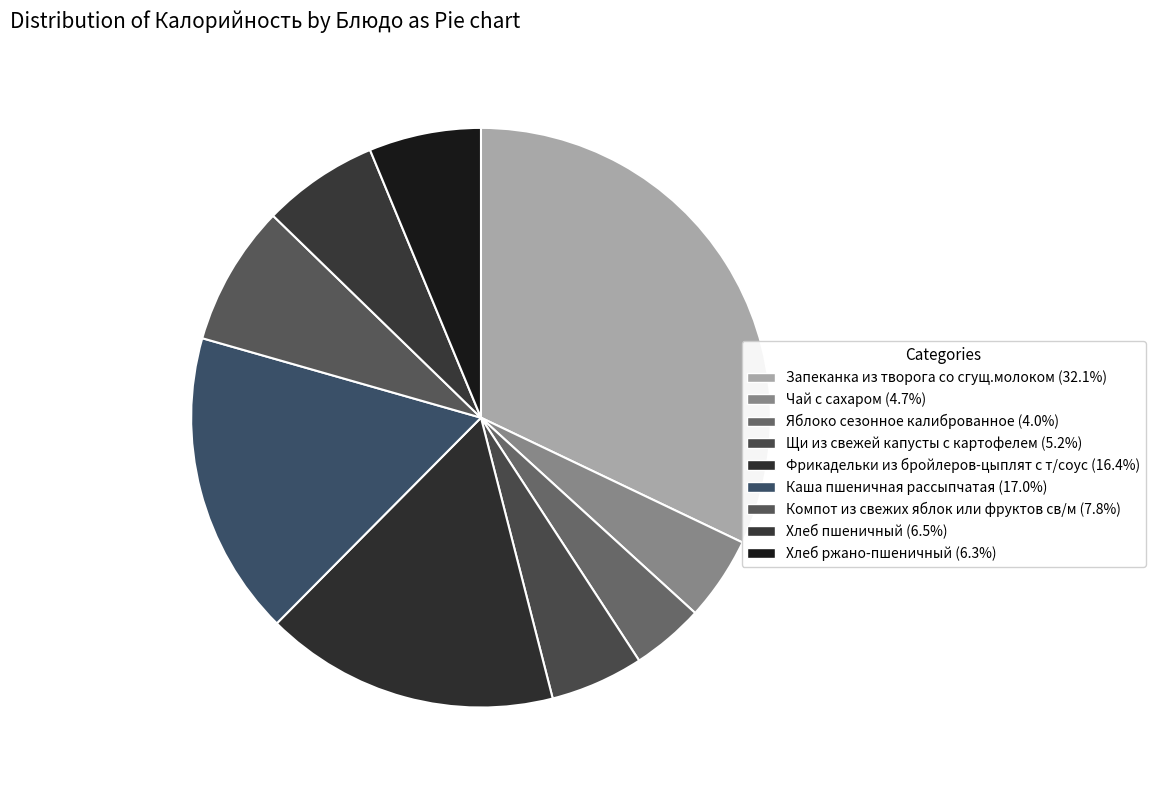

What is the change in value from Щи из свежей капусты с картофелем to Фрикадельки из бройлеров-цыплят с т/соус?

+146.1